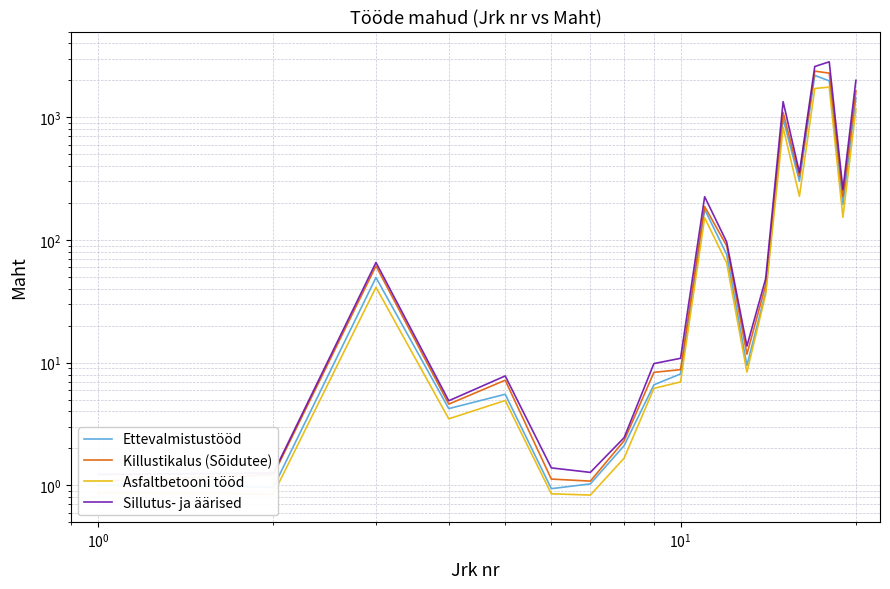

True or false: Asfaltbetooni tööd and Ettevalmistustööd intersect in this chart.

False